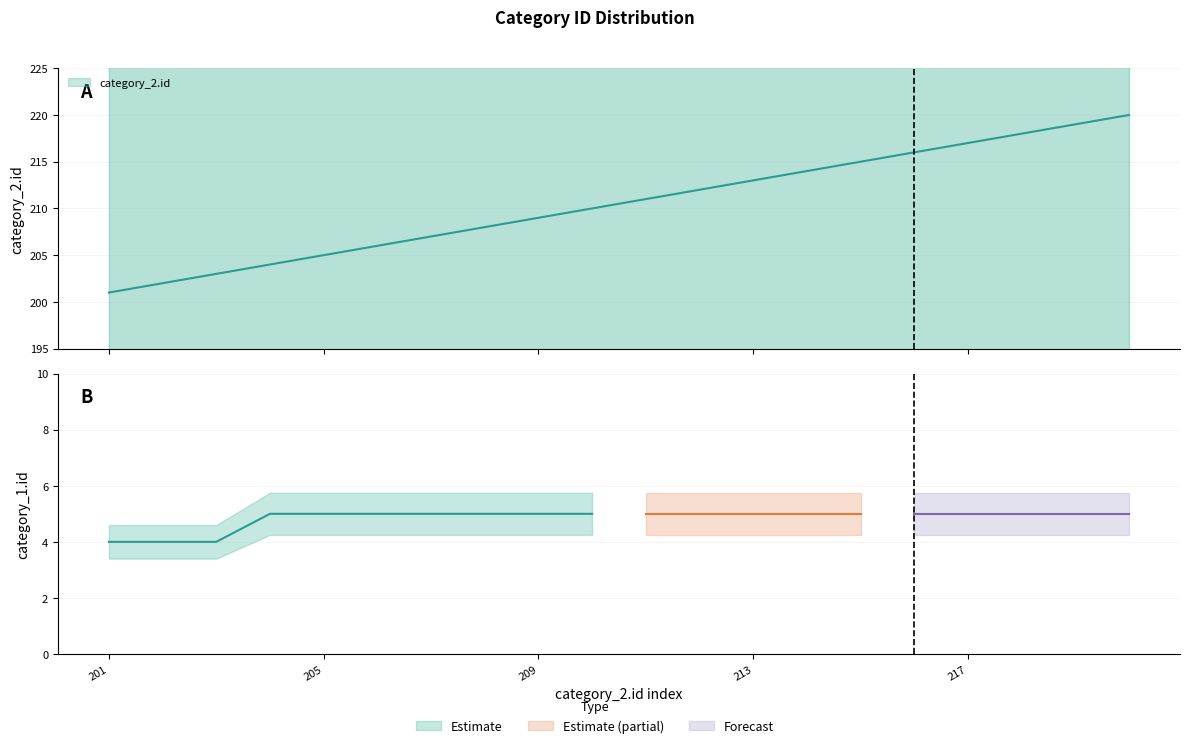

Does the chart have visible grid lines?

Yes